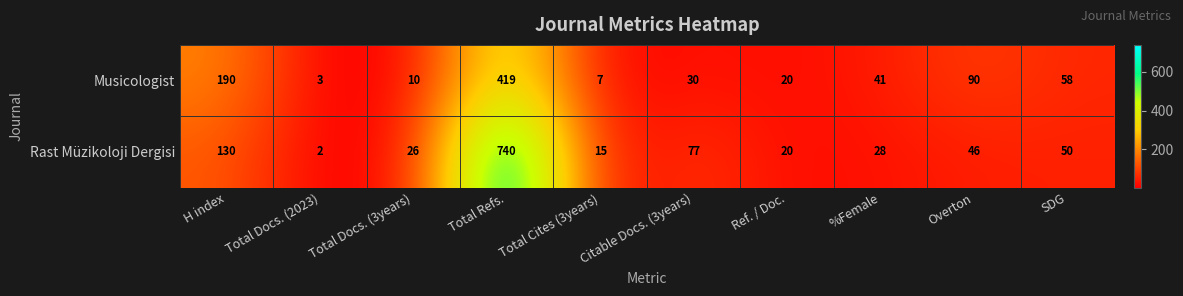

What is the difference between the second highest and second lowest values in the Musicologist series?

183